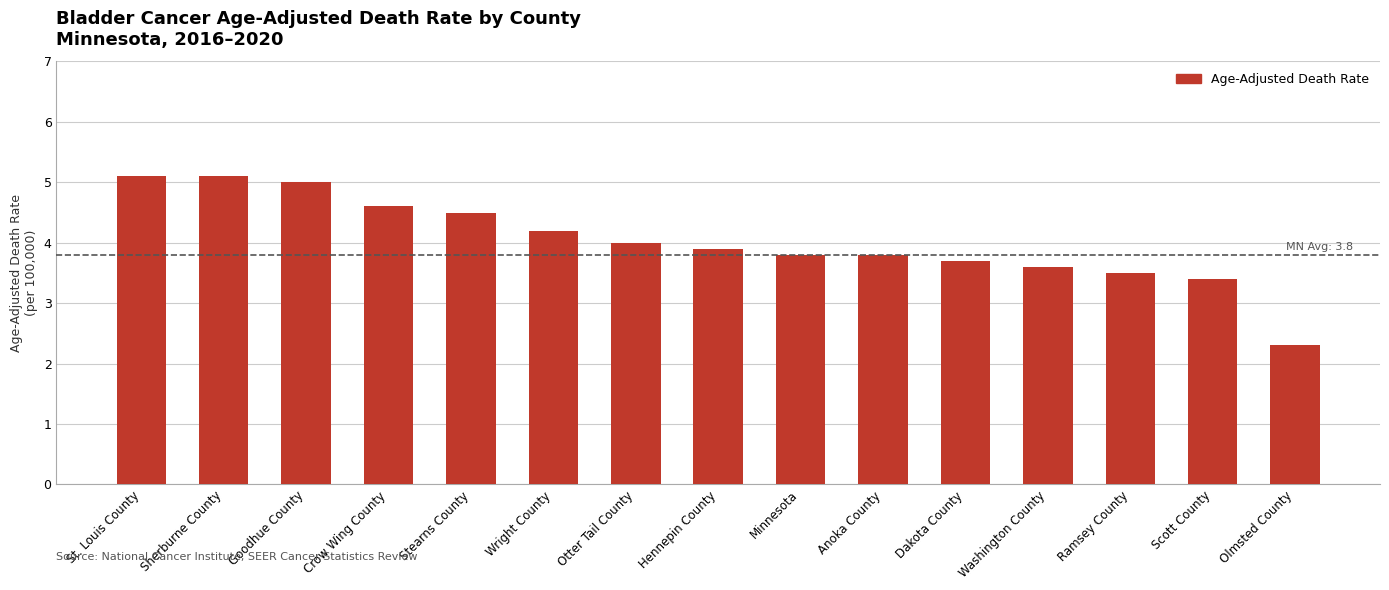

Approximately how many times larger is the value at Sherburne County compared to Otter Tail County?

1.3